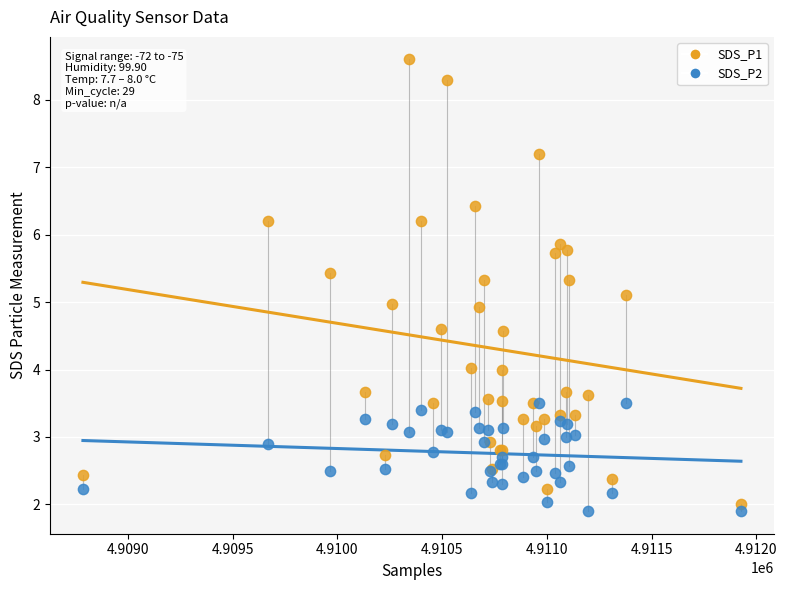

What are all the series names shown in the legend?

SDS_P1, SDS_P2